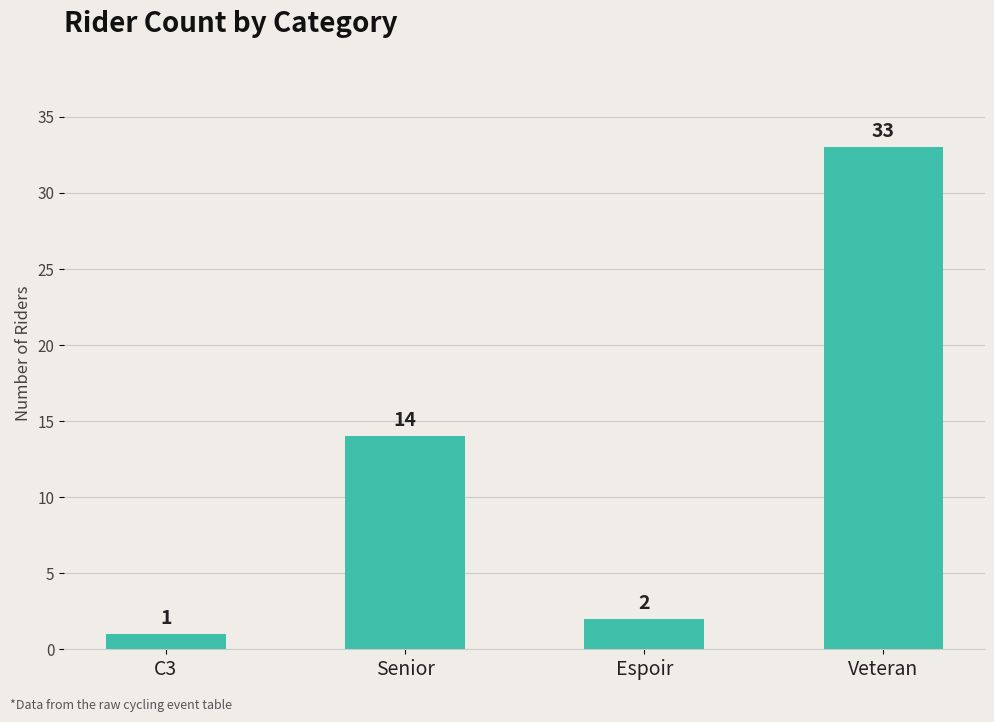

What is the change in value from C3 to Senior?

+13